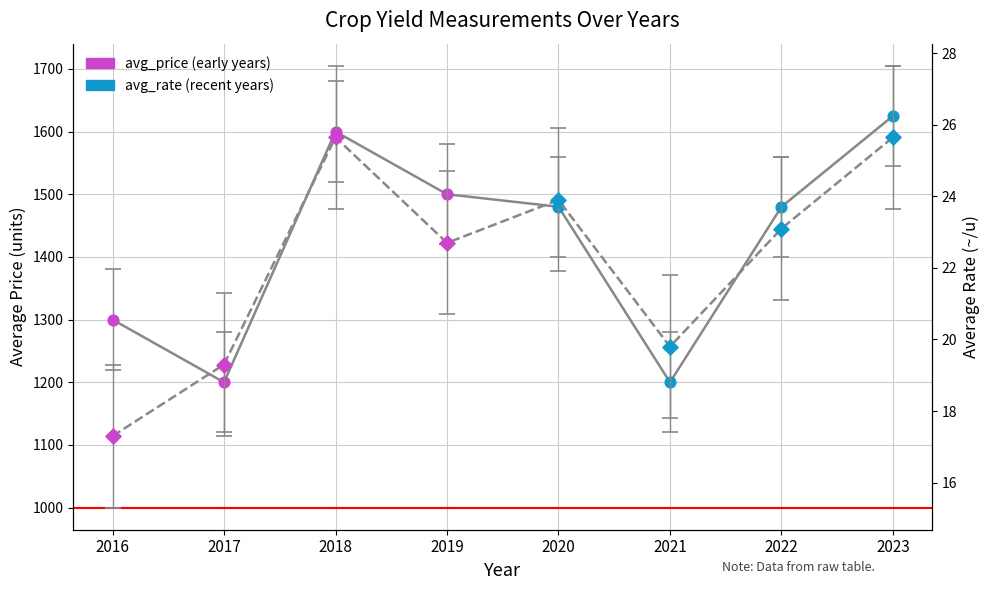

At how many categories does at least one series exceed 1306?

5